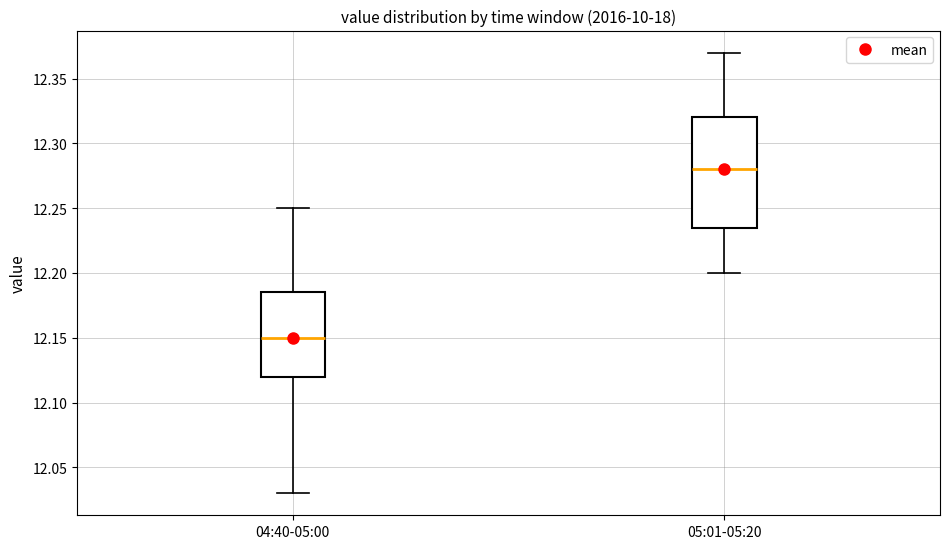

Reading left to right, transcribe this box plot: for each box, give where its median line is, the range the box spans, and where its two whiskers end, as read against the y-axis. The values are not printed on the chart, so give them approximately, as read against the axis.

04:40-05:00: median 12.150, box 12.120 to 12.185, whiskers 12.030 to 12.250
05:01-05:20: median 12.280, box 12.235 to 12.320, whiskers 12.200 to 12.370